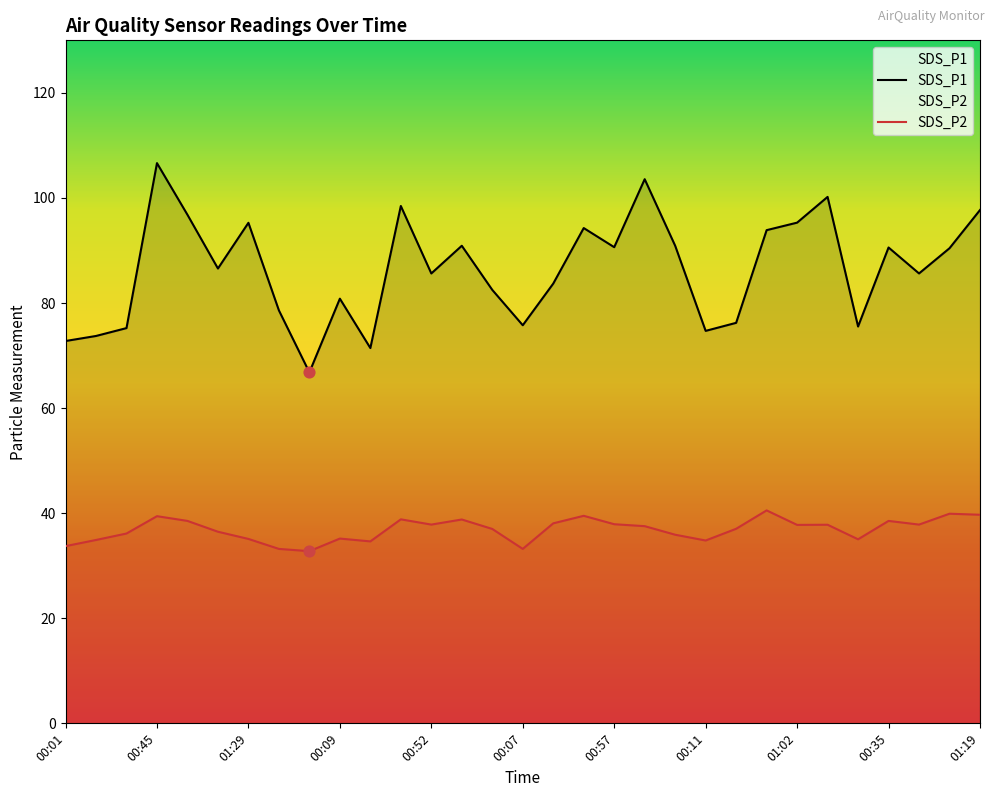

At which category is the sum across all series the highest?

00:45